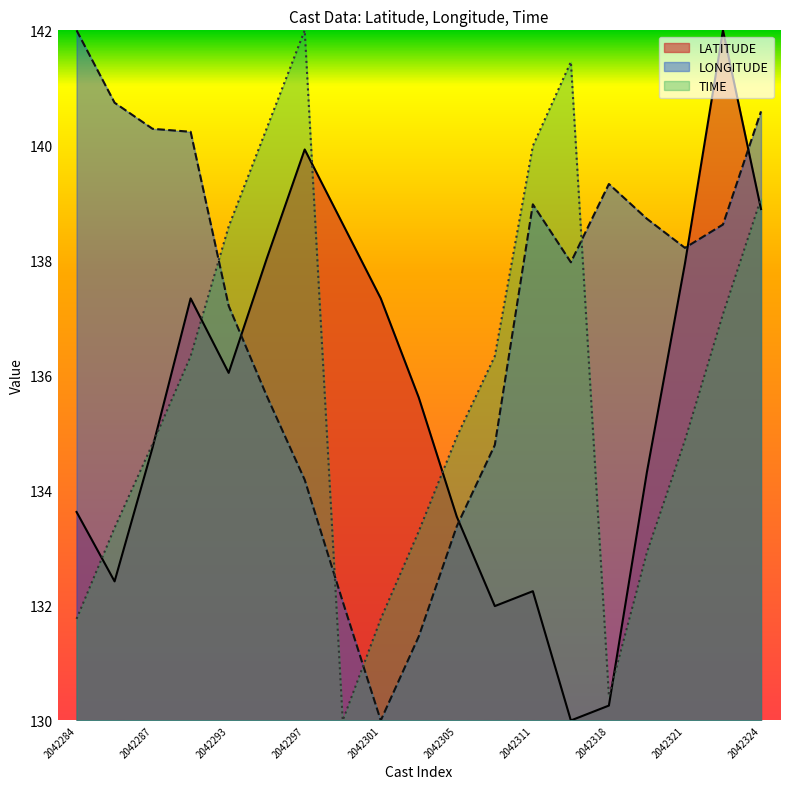

Where is the first local minimum for TIME?

2042300